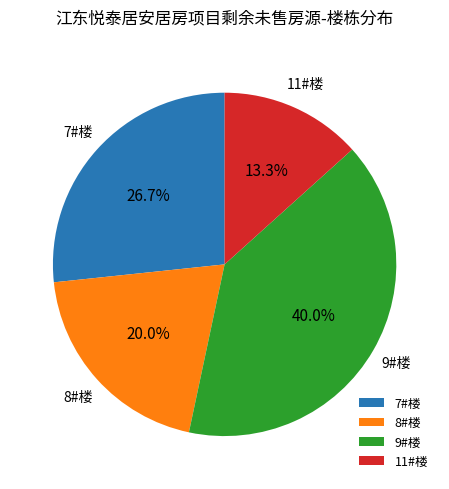

To the nearest percent, what is the difference between the largest and smallest slice percentages?

27%